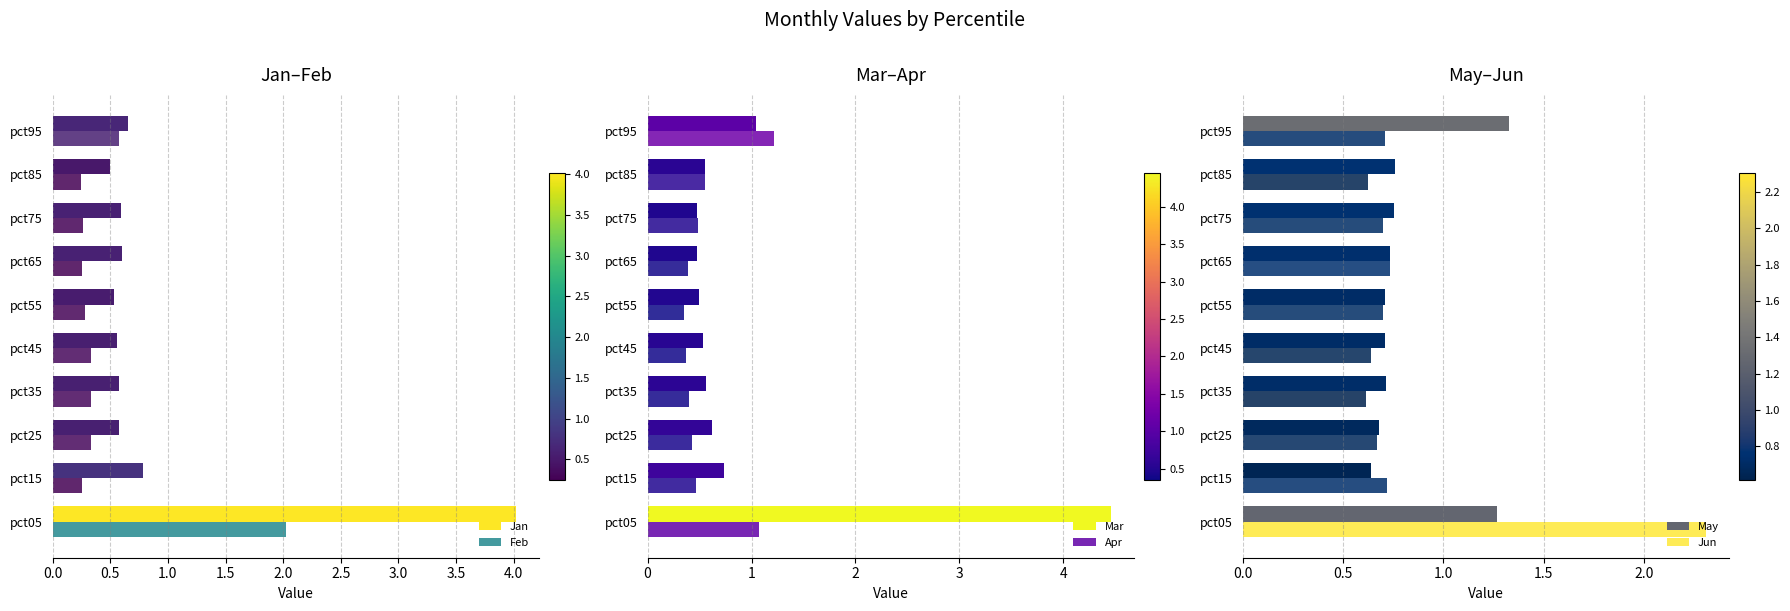

Reading left to right, transcribe all the data shown in this chart.

Jan: 4.0	0.8	0.6	0.6	0.6	0.5	0.6	0.6	0.5	0.7
Feb: 2.0	0.3	0.3	0.3	0.3	0.3	0.3	0.3	0.2	0.6
Mar: 4.5	0.7	0.6	0.6	0.5	0.5	0.5	0.5	0.6	1.0
Apr: 1.1	0.5	0.4	0.4	0.4	0.4	0.4	0.5	0.6	1.2
May: 1.3	0.6	0.7	0.7	0.7	0.7	0.7	0.8	0.8	1.3
Jun: 2.3	0.7	0.7	0.6	0.6	0.7	0.7	0.7	0.6	0.7